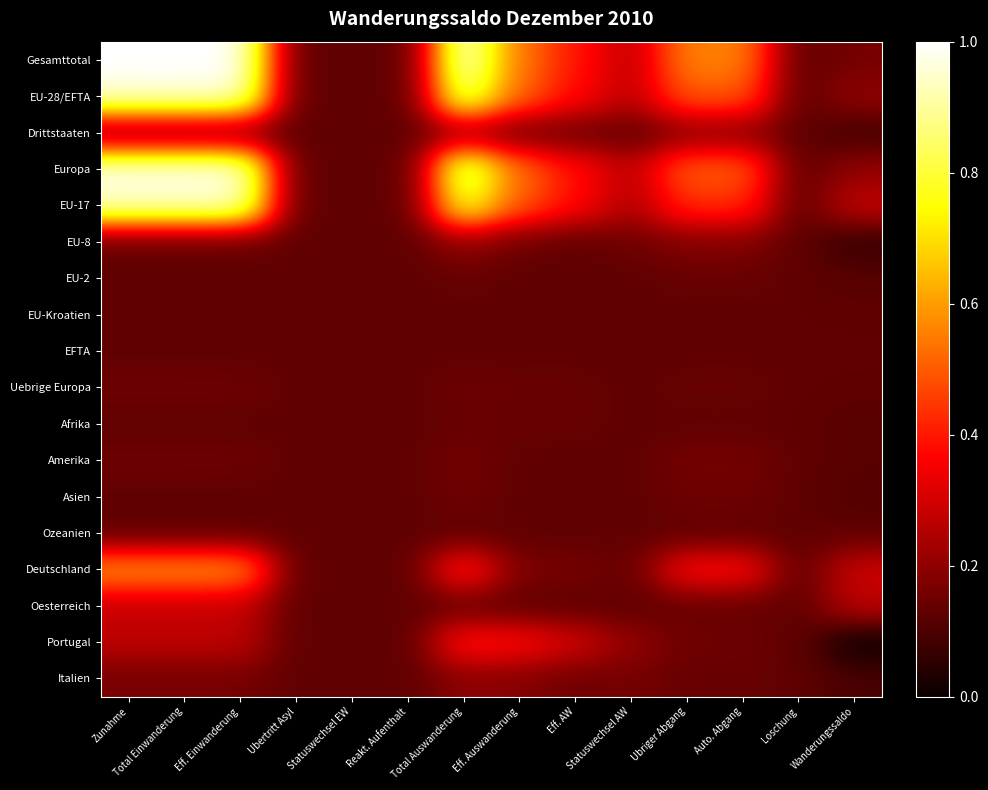

Reading right to left, transcribe all the data shown in this chart.

Gesamttotal: Wanderungssaldo=0.2	Loschung=0.1	Auto. Abgang=0.6	Ubriger Abgang=0.6	Statuswechsel AW=0.3	Eff. AW=0.4	Eff. Auswanderung=0.5	Total Auswanderung=1.0	Reakt. Aufenthalt=0.1	Statuswechsel EW=0.1	Ubertritt Asyl=0.1	Eff. Einwanderung=1.0	Total Einwanderung=1.0	Zunahme=1.0
EU-28/EFTA: Wanderungssaldo=0.2	Loschung=0.1	Auto. Abgang=0.5	Ubriger Abgang=0.5	Statuswechsel AW=0.3	Eff. AW=0.4	Eff. Auswanderung=0.5	Total Auswanderung=0.9	Reakt. Aufenthalt=0.1	Statuswechsel EW=0.1	Ubertritt Asyl=0.1	Eff. Einwanderung=1.0	Total Einwanderung=1.0	Zunahme=1.0
Drittstaaten: Wanderungssaldo=0.1	Loschung=0.1	Auto. Abgang=0.2	Ubriger Abgang=0.2	Statuswechsel AW=0.1	Eff. AW=0.2	Eff. Auswanderung=0.2	Total Auswanderung=0.2	Reakt. Aufenthalt=0.1	Statuswechsel EW=0.1	Ubertritt Asyl=0.1	Eff. Einwanderung=0.2	Total Einwanderung=0.2	Zunahme=0.2
Europa: Wanderungssaldo=0.2	Loschung=0.1	Auto. Abgang=0.5	Ubriger Abgang=0.5	Statuswechsel AW=0.3	Eff. AW=0.4	Eff. Auswanderung=0.5	Total Auswanderung=0.9	Reakt. Aufenthalt=0.1	Statuswechsel EW=0.1	Ubertritt Asyl=0.1	Eff. Einwanderung=1.0	Total Einwanderung=1.0	Zunahme=1.0
EU-17: Wanderungssaldo=0.3	Loschung=0.1	Auto. Abgang=0.4	Ubriger Abgang=0.4	Statuswechsel AW=0.2	Eff. AW=0.4	Eff. Auswanderung=0.5	Total Auswanderung=0.8	Reakt. Aufenthalt=0.1	Statuswechsel EW=0.1	Ubertritt Asyl=0.1	Eff. Einwanderung=0.9	Total Einwanderung=0.9	Zunahme=0.9
EU-8: Wanderungssaldo=0.1	Loschung=0.1	Auto. Abgang=0.2	Ubriger Abgang=0.2	Statuswechsel AW=0.2	Eff. AW=0.1	Eff. Auswanderung=0.2	Total Auswanderung=0.2	Reakt. Aufenthalt=0.1	Statuswechsel EW=0.1	Ubertritt Asyl=0.1	Eff. Einwanderung=0.1	Total Einwanderung=0.1	Zunahme=0.1
EU-2: Wanderungssaldo=0.1	Loschung=0.1	Auto. Abgang=0.1	Ubriger Abgang=0.1	Statuswechsel AW=0.1	Eff. AW=0.1	Eff. Auswanderung=0.1	Total Auswanderung=0.1	Reakt. Aufenthalt=0.1	Statuswechsel EW=0.1	Ubertritt Asyl=0.1	Eff. Einwanderung=0.1	Total Einwanderung=0.1	Zunahme=0.1
EU-Kroatien: Wanderungssaldo=0.1	Loschung=0.1	Auto. Abgang=0.1	Ubriger Abgang=0.1	Statuswechsel AW=0.1	Eff. AW=0.1	Eff. Auswanderung=0.1	Total Auswanderung=0.1	Reakt. Aufenthalt=0.1	Statuswechsel EW=0.1	Ubertritt Asyl=0.1	Eff. Einwanderung=0.1	Total Einwanderung=0.1	Zunahme=0.1
EFTA: Wanderungssaldo=0.1	Loschung=0.1	Auto. Abgang=0.1	Ubriger Abgang=0.1	Statuswechsel AW=0.1	Eff. AW=0.1	Eff. Auswanderung=0.1	Total Auswanderung=0.1	Reakt. Aufenthalt=0.1	Statuswechsel EW=0.1	Ubertritt Asyl=0.1	Eff. Einwanderung=0.1	Total Einwanderung=0.1	Zunahme=0.1
Uebrige Europa: Wanderungssaldo=0.1	Loschung=0.1	Auto. Abgang=0.1	Ubriger Abgang=0.1	Statuswechsel AW=0.1	Eff. AW=0.1	Eff. Auswanderung=0.1	Total Auswanderung=0.2	Reakt. Aufenthalt=0.1	Statuswechsel EW=0.1	Ubertritt Asyl=0.1	Eff. Einwanderung=0.2	Total Einwanderung=0.2	Zunahme=0.2
Afrika: Wanderungssaldo=0.1	Loschung=0.1	Auto. Abgang=0.1	Ubriger Abgang=0.1	Statuswechsel AW=0.1	Eff. AW=0.1	Eff. Auswanderung=0.1	Total Auswanderung=0.1	Reakt. Aufenthalt=0.1	Statuswechsel EW=0.1	Ubertritt Asyl=0.1	Eff. Einwanderung=0.1	Total Einwanderung=0.1	Zunahme=0.1
Amerika: Wanderungssaldo=0.1	Loschung=0.1	Auto. Abgang=0.2	Ubriger Abgang=0.2	Statuswechsel AW=0.1	Eff. AW=0.1	Eff. Auswanderung=0.1	Total Auswanderung=0.2	Reakt. Aufenthalt=0.1	Statuswechsel EW=0.1	Ubertritt Asyl=0.1	Eff. Einwanderung=0.2	Total Einwanderung=0.2	Zunahme=0.2
Asien: Wanderungssaldo=0.1	Loschung=0.1	Auto. Abgang=0.2	Ubriger Abgang=0.2	Statuswechsel AW=0.1	Eff. AW=0.1	Eff. Auswanderung=0.1	Total Auswanderung=0.2	Reakt. Aufenthalt=0.1	Statuswechsel EW=0.1	Ubertritt Asyl=0.1	Eff. Einwanderung=0.1	Total Einwanderung=0.1	Zunahme=0.1
Ozeanien: Wanderungssaldo=0.1	Loschung=0.1	Auto. Abgang=0.1	Ubriger Abgang=0.1	Statuswechsel AW=0.1	Eff. AW=0.1	Eff. Auswanderung=0.1	Total Auswanderung=0.1	Reakt. Aufenthalt=0.1	Statuswechsel EW=0.1	Ubertritt Asyl=0.1	Eff. Einwanderung=0.1	Total Einwanderung=0.1	Zunahme=0.1
Deutschland: Wanderungssaldo=0.3	Loschung=0.1	Auto. Abgang=0.4	Ubriger Abgang=0.4	Statuswechsel AW=0.1	Eff. AW=0.2	Eff. Auswanderung=0.2	Total Auswanderung=0.4	Reakt. Aufenthalt=0.1	Statuswechsel EW=0.1	Ubertritt Asyl=0.1	Eff. Einwanderung=0.6	Total Einwanderung=0.6	Zunahme=0.6
Oesterreich: Wanderungssaldo=0.3	Loschung=0.1	Auto. Abgang=0.1	Ubriger Abgang=0.1	Statuswechsel AW=0.1	Eff. AW=0.1	Eff. Auswanderung=0.1	Total Auswanderung=0.1	Reakt. Aufenthalt=0.1	Statuswechsel EW=0.1	Ubertritt Asyl=0.1	Eff. Einwanderung=0.3	Total Einwanderung=0.3	Zunahme=0.3
Portugal: Wanderungssaldo=0.0	Loschung=0.1	Auto. Abgang=0.2	Ubriger Abgang=0.2	Statuswechsel AW=0.2	Eff. AW=0.3	Eff. Auswanderung=0.4	Total Auswanderung=0.4	Reakt. Aufenthalt=0.1	Statuswechsel EW=0.1	Ubertritt Asyl=0.1	Eff. Einwanderung=0.3	Total Einwanderung=0.3	Zunahme=0.3
Italien: Wanderungssaldo=0.1	Loschung=0.1	Auto. Abgang=0.1	Ubriger Abgang=0.1	Statuswechsel AW=0.2	Eff. AW=0.2	Eff. Auswanderung=0.2	Total Auswanderung=0.2	Reakt. Aufenthalt=0.1	Statuswechsel EW=0.1	Ubertritt Asyl=0.1	Eff. Einwanderung=0.2	Total Einwanderung=0.2	Zunahme=0.2